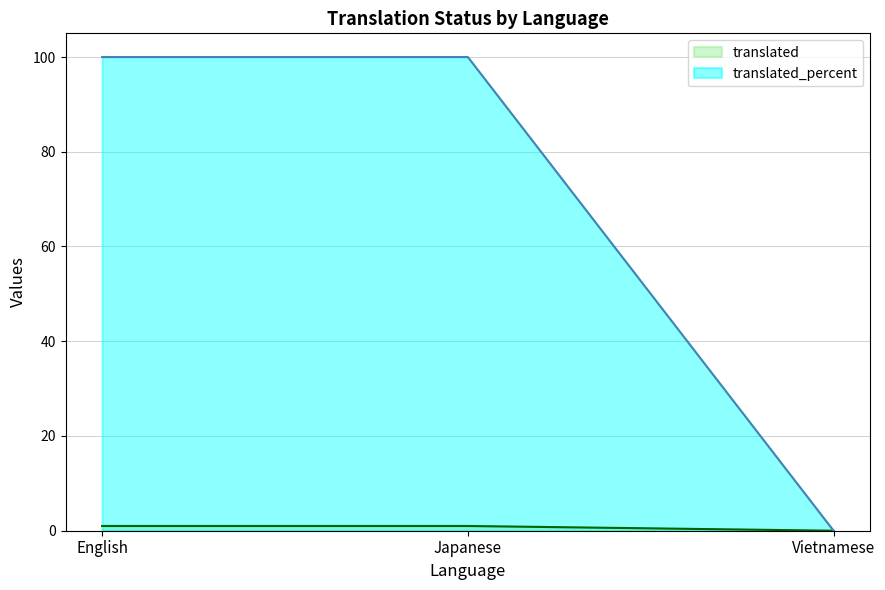

What is the sum of the translated_percent values at Japanese and English?

200